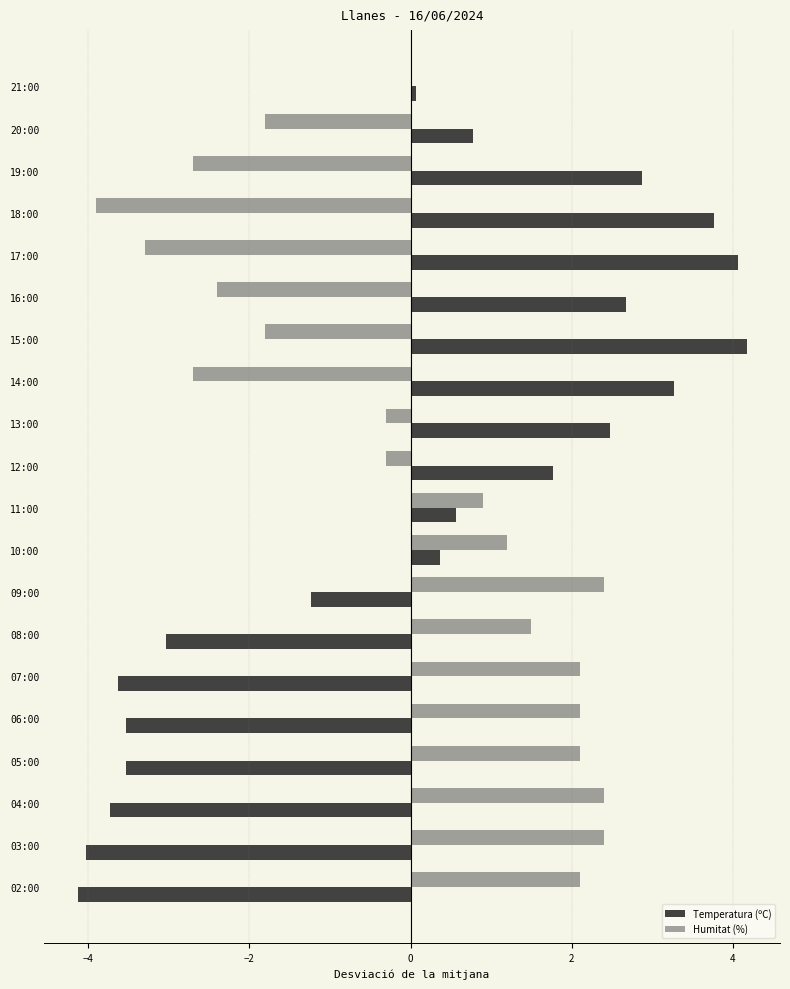

What is the sum of the Temperatura (ºC) values at 14:00 and 06:00?

-0.3